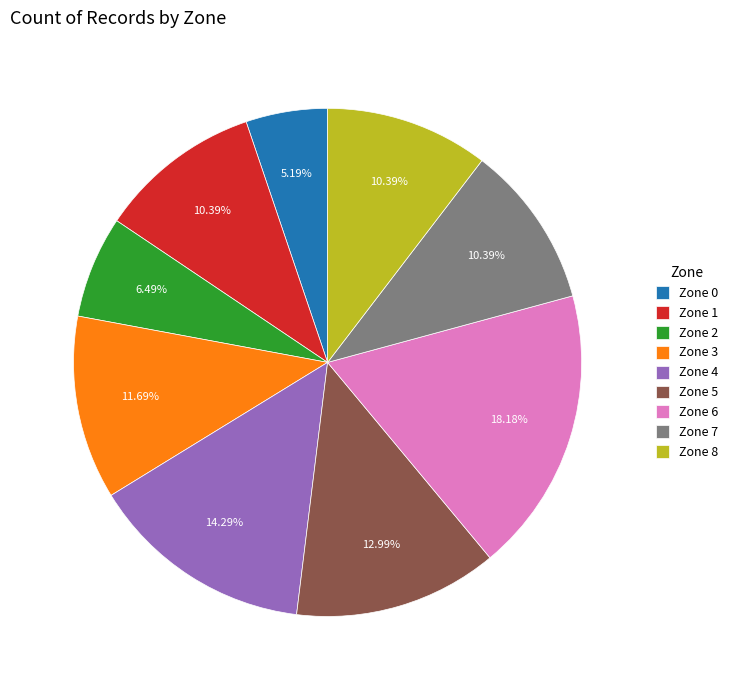

To the nearest percent, what is the difference between the largest and smallest slice percentages?

13%